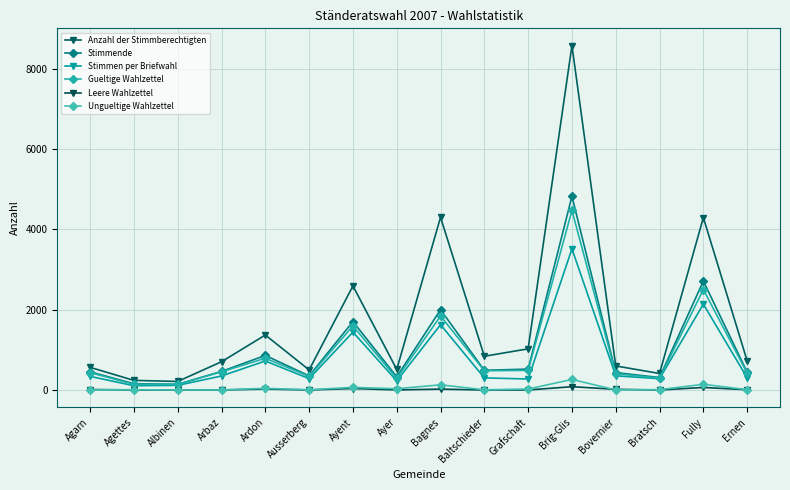

What is the sum of all Ungueltige Wahlzettel values?

787